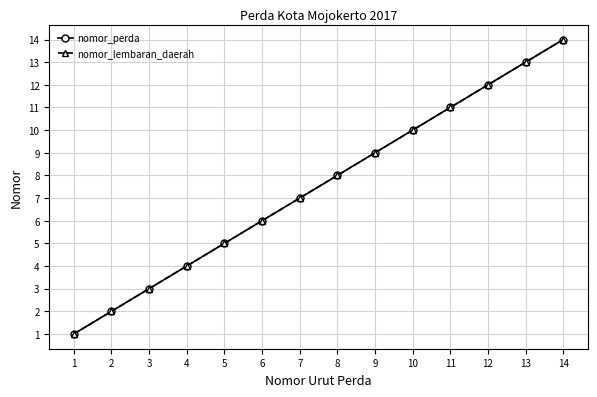

List the series in order of their peak value, lowest first.

nomor_perda, nomor_lembaran_daerah